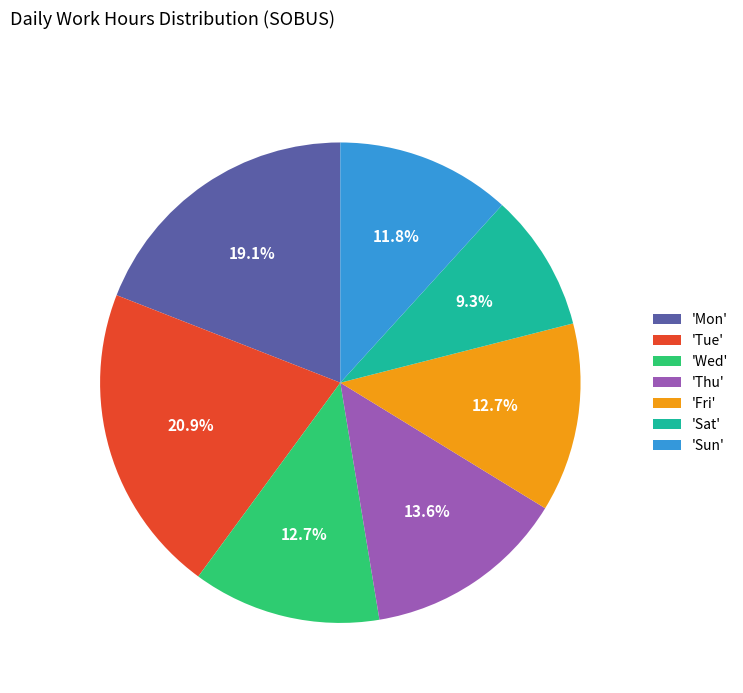

What is the largest slice in the pie chart?

'Tue'